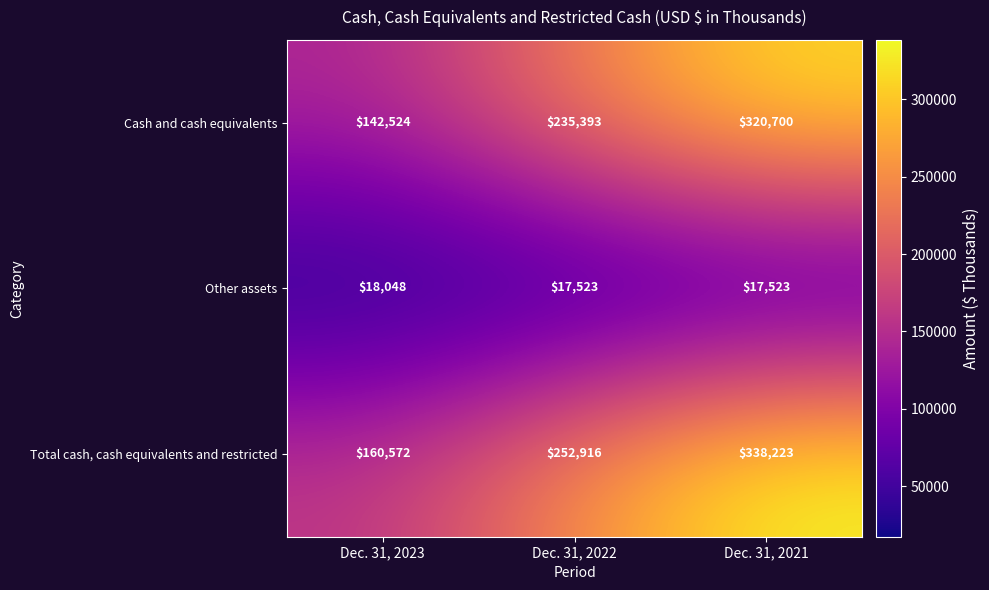

What is the sum of all Total cash, cash equivalents and restricted values?

751711